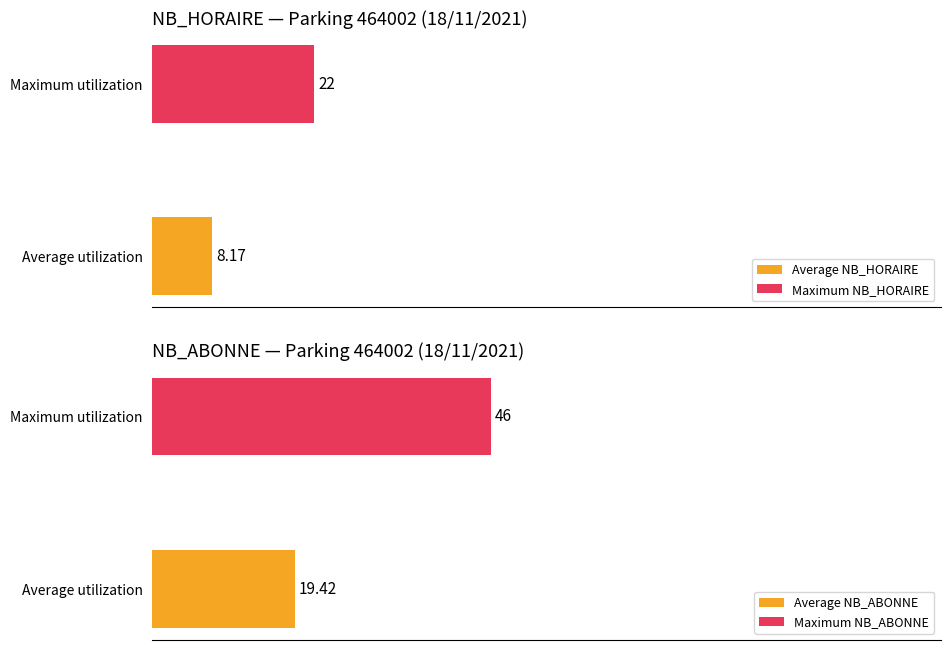

True or false: NB_HORAIRE has a value of 10 at 14.

False